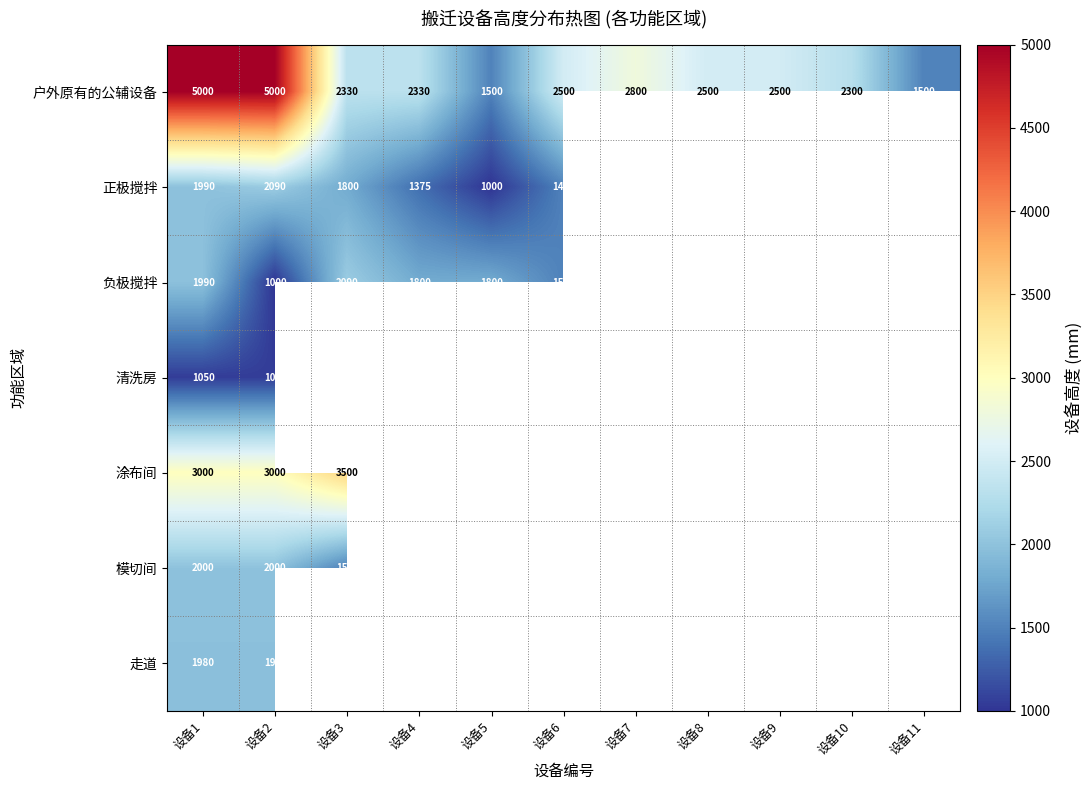

What is the difference between the highest and lowest values at 设备2?

4000